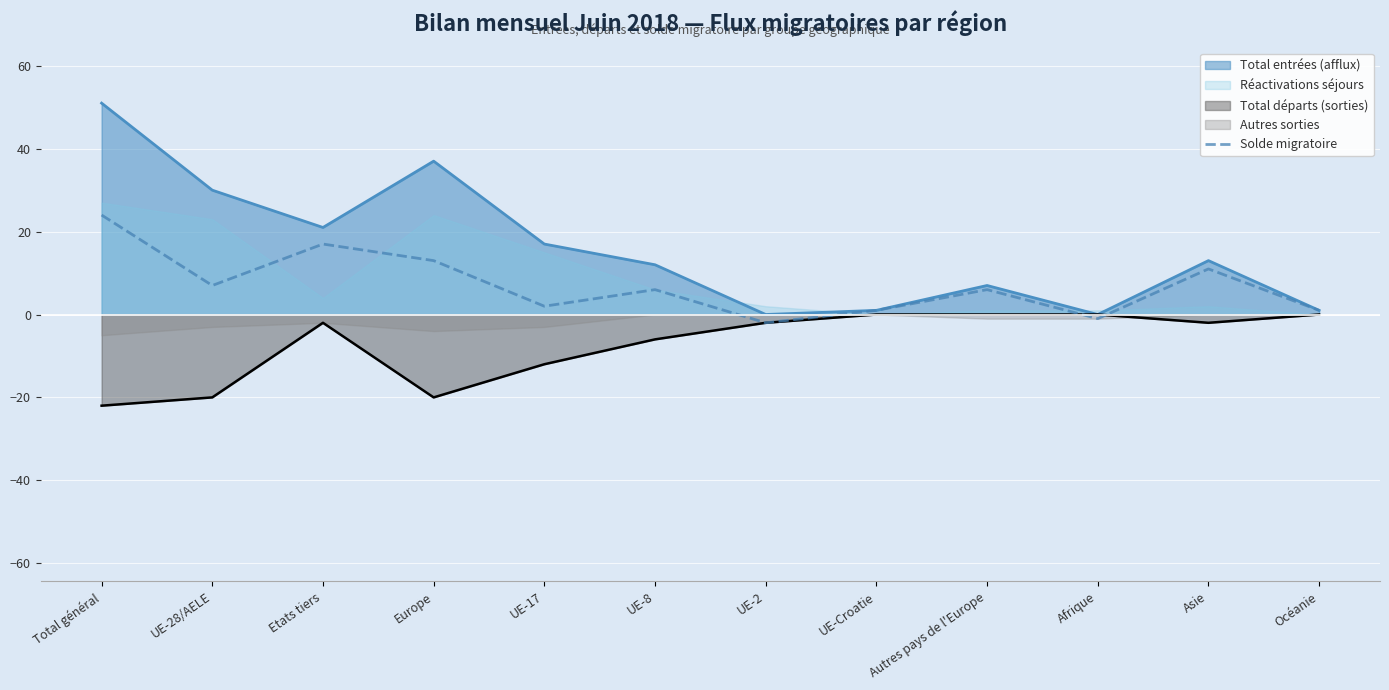

What is the lowest value of the Total départs (sorties) series?

-22